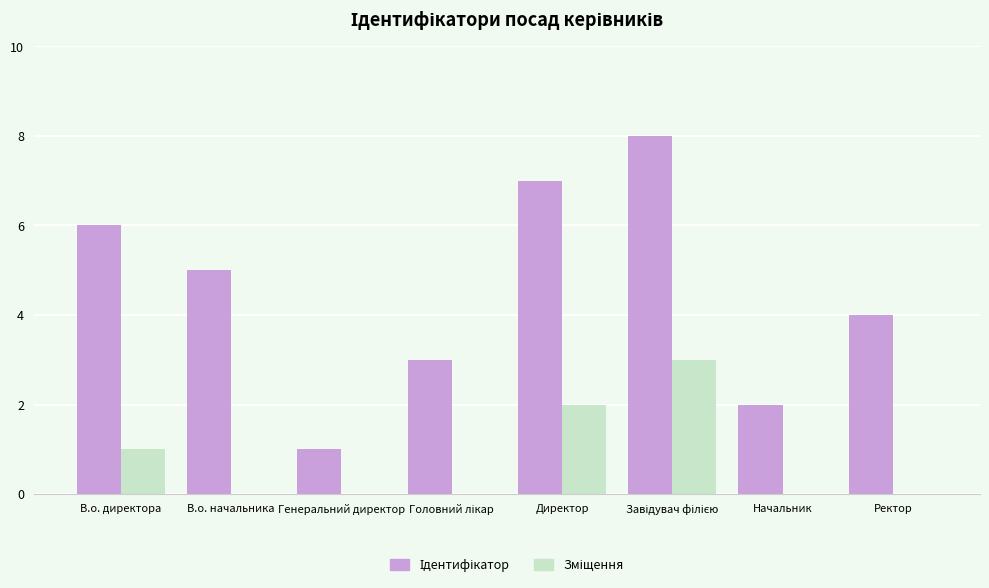

What is the difference between the second highest and minimum values in the Ідентифікатор series?

6